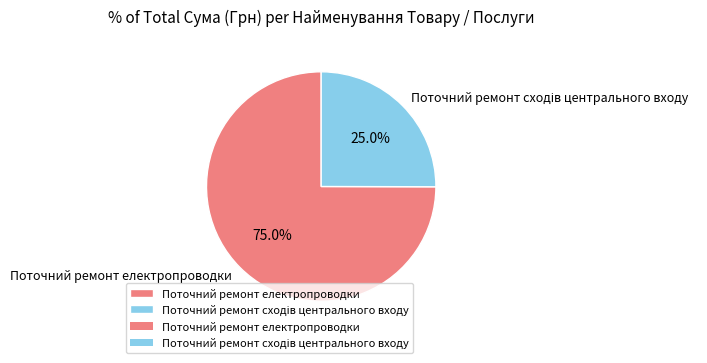

Which slice represents more than half of the pie?

Поточний ремонт електропроводки